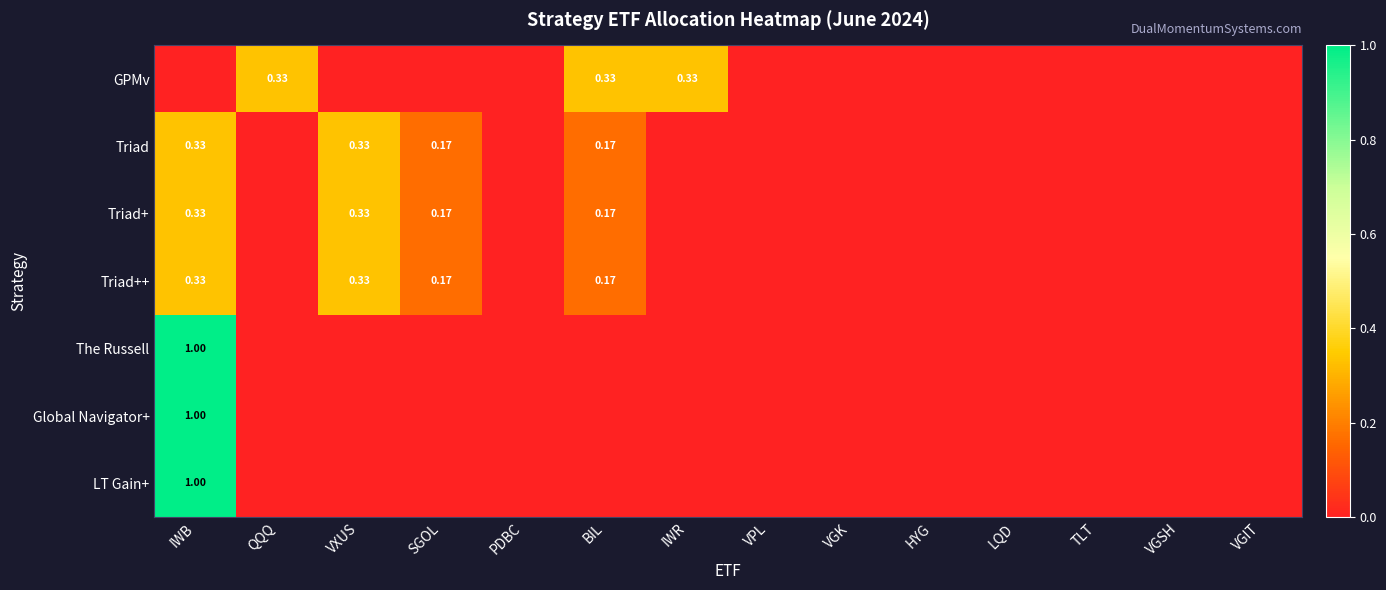

Which series has the largest total across all categories?

GPMv